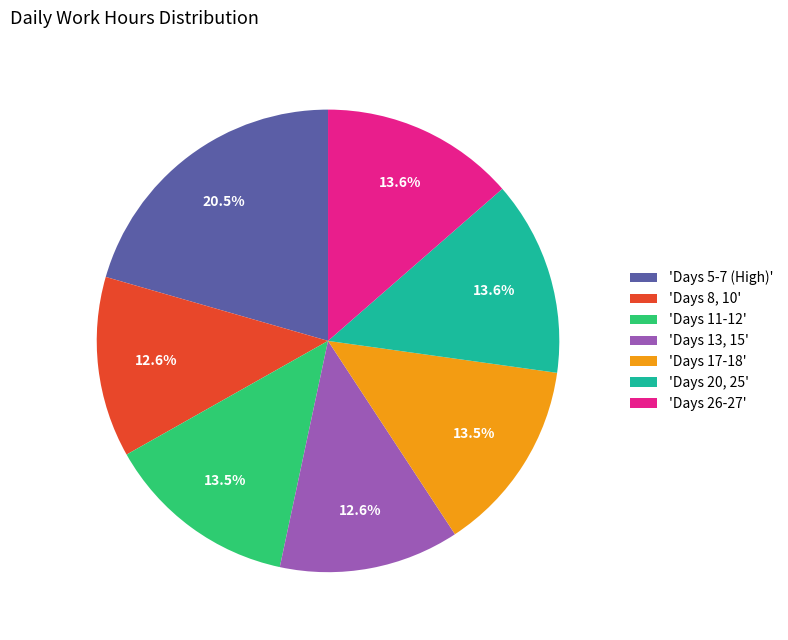

Is 'Days 26-27' the majority of the pie?

No